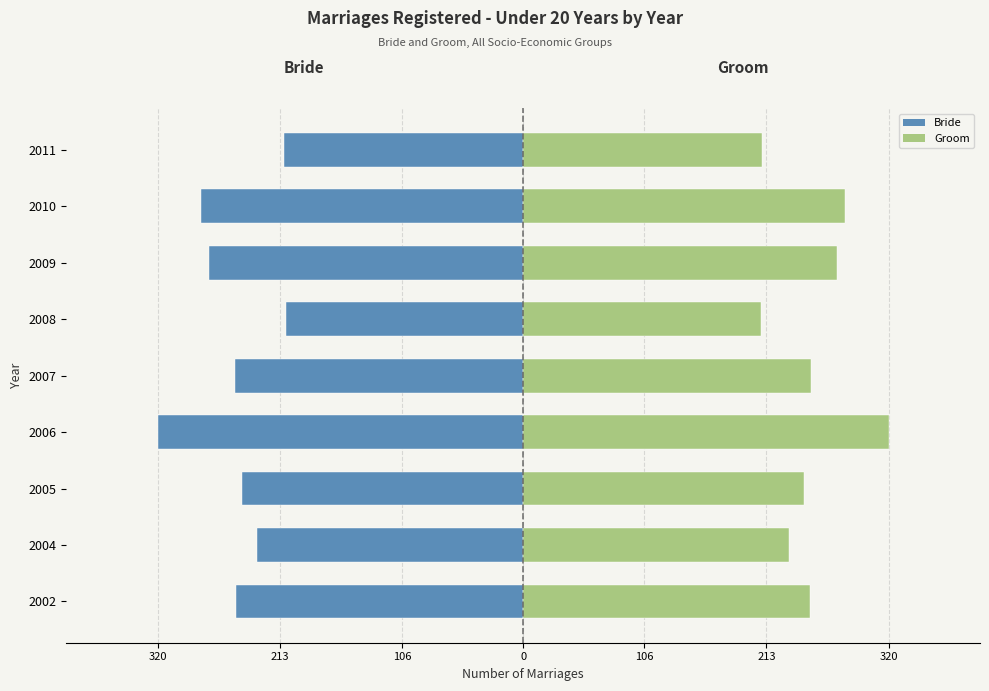

What value does the Bride (Under 20) series have at 2002?

-251